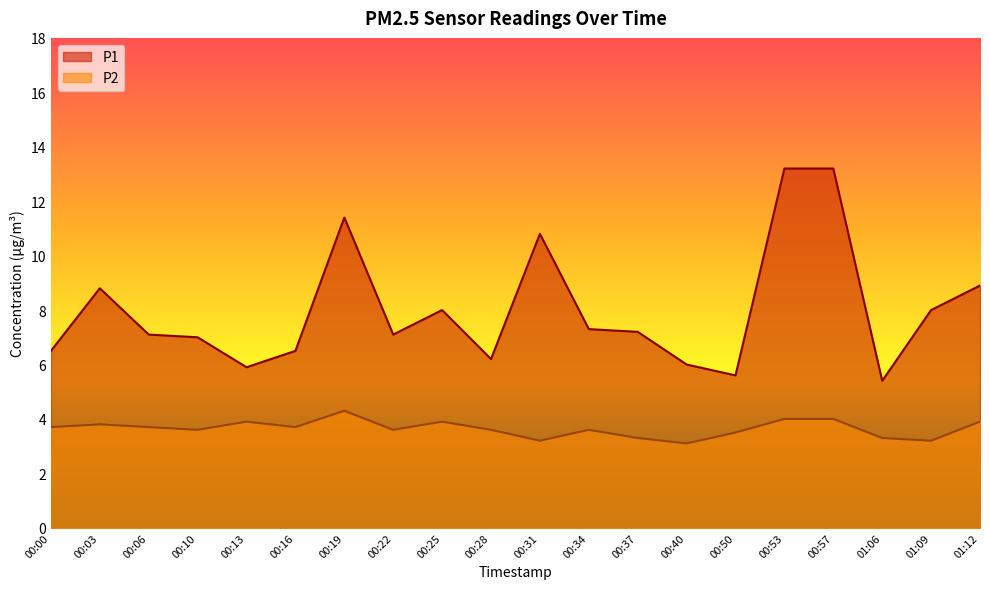

True or false: P1 has a value of 7.9 at 00:13.

False